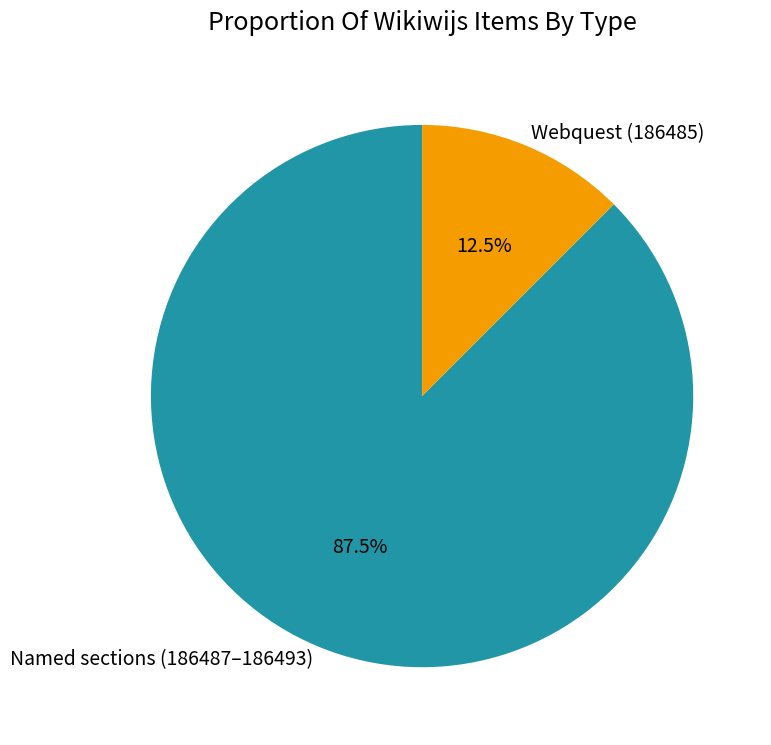

How many segments does this pie chart have?

2